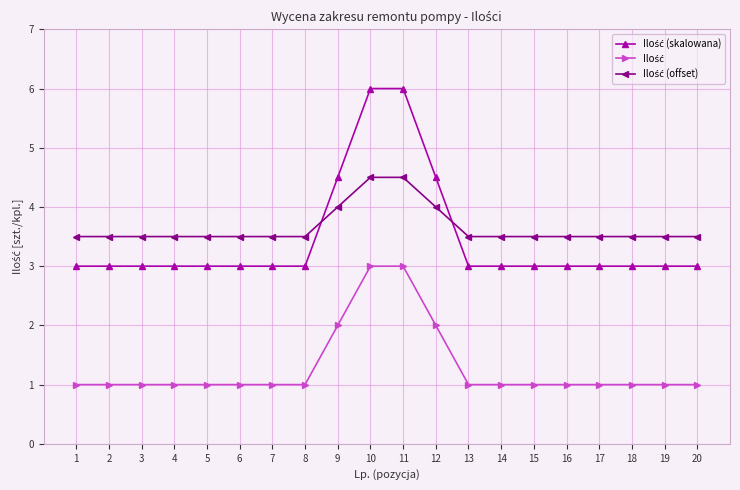

What is the total value across all series at 16?

7.5